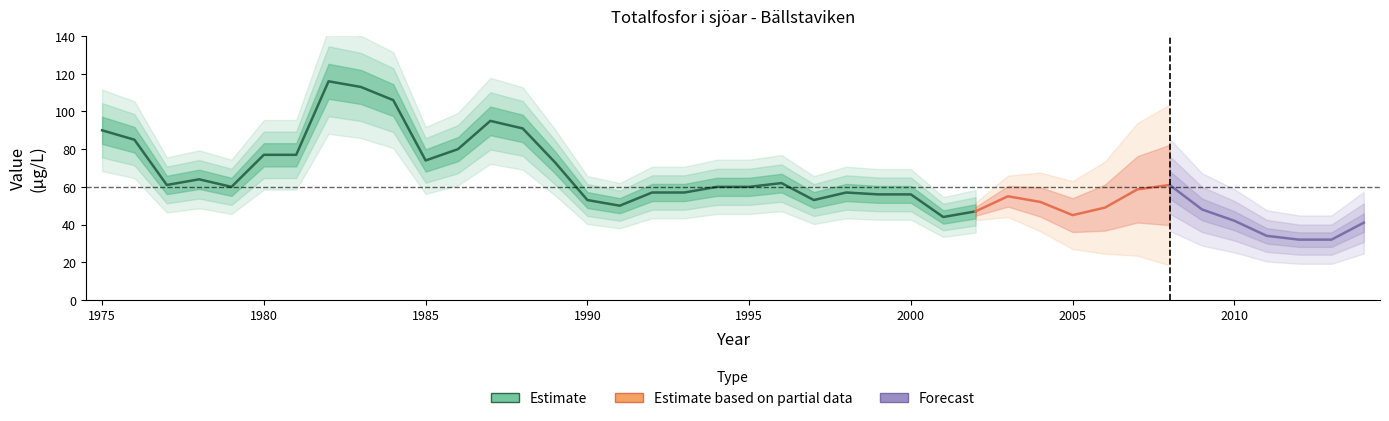

Does the chart have visible grid lines?

No